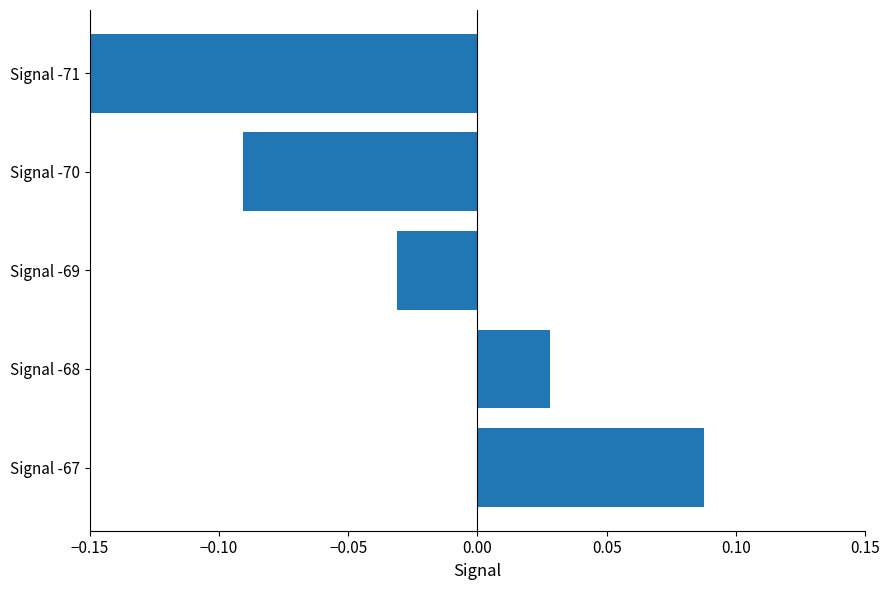

How many distinct data groups are displayed?

1